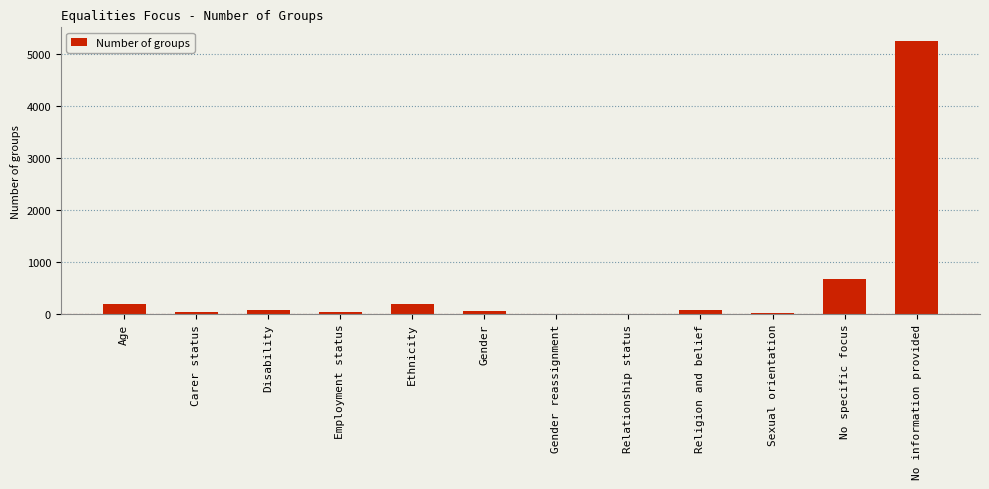

What is the sum of all values?

6633